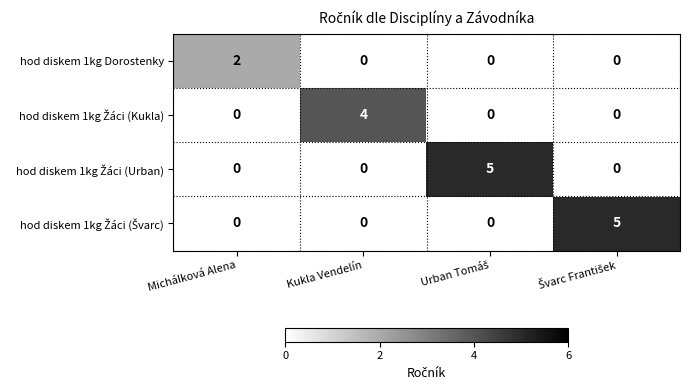

What is the maximum value shown in the chart?

5